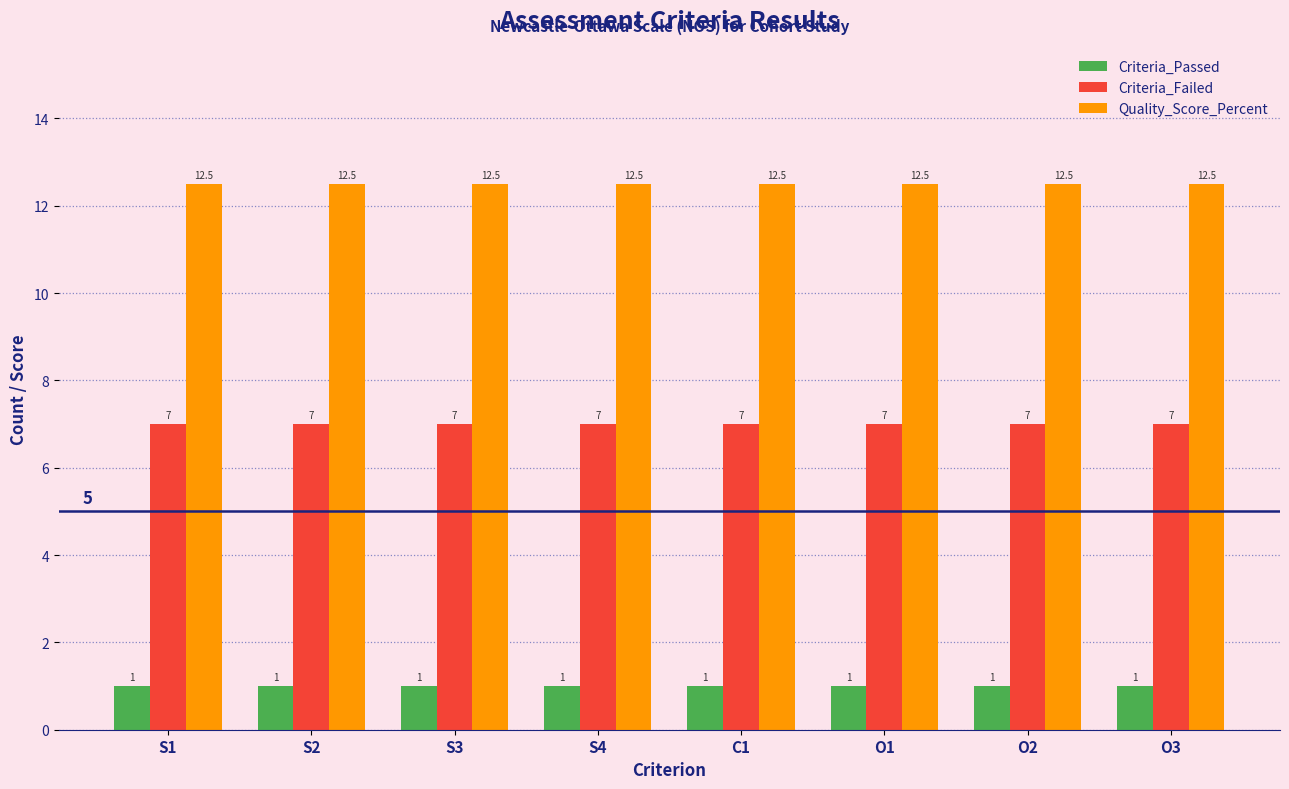

Reading right to left, transcribe all the data shown in this chart.

Criteria_Passed: 1.0	1.0	1.0	1.0	1.0	1.0	1.0	1.0
Criteria_Failed: 7.0	7.0	7.0	7.0	7.0	7.0	7.0	7.0
Quality_Score_Percent: 12.5	12.5	12.5	12.5	12.5	12.5	12.5	12.5